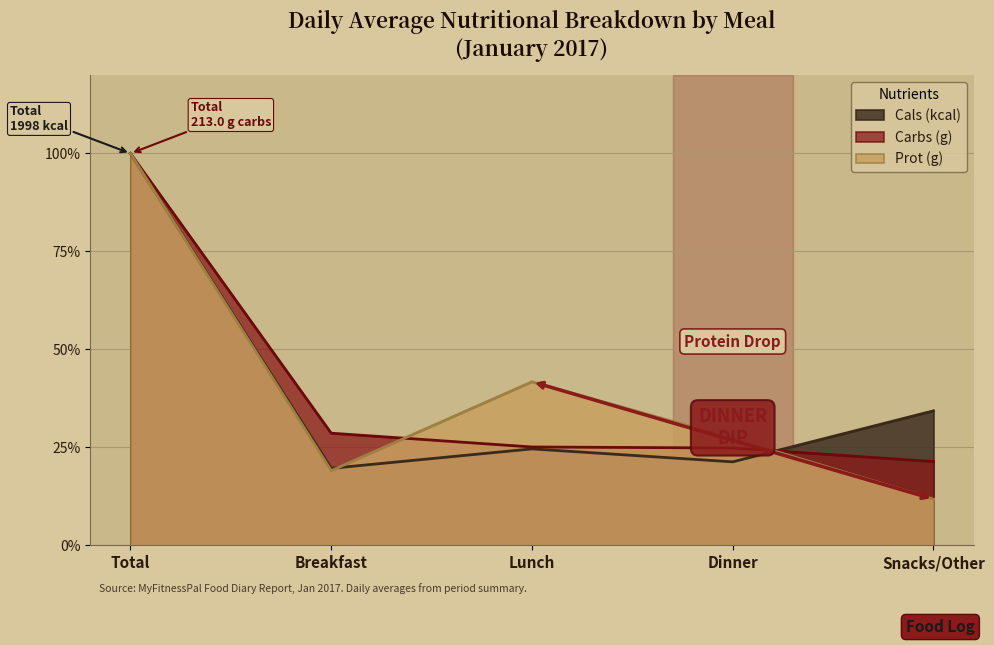

Which category has the highest value in the Prot (g) series?

Total